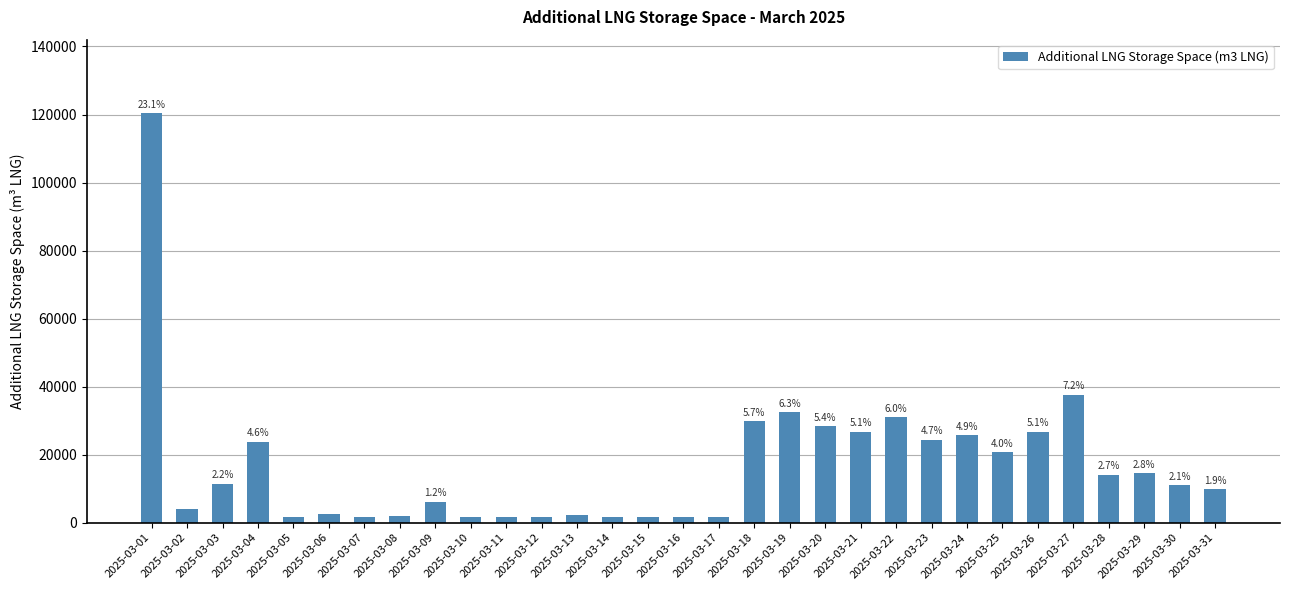

What is the minimum value shown in the chart?

1566